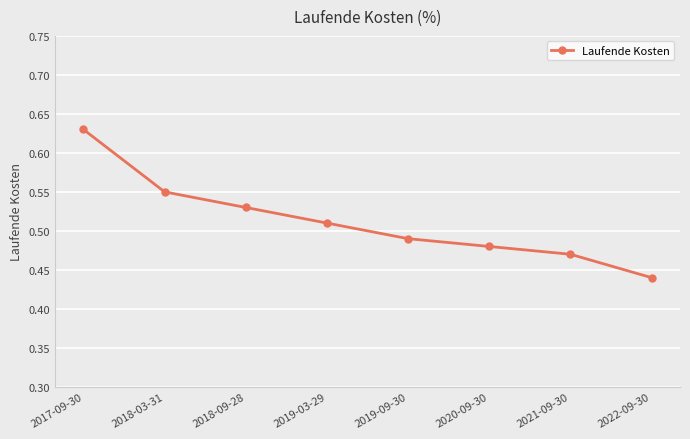

What is the sum of the values at 2020-09-30 and 2019-03-29?

1.0